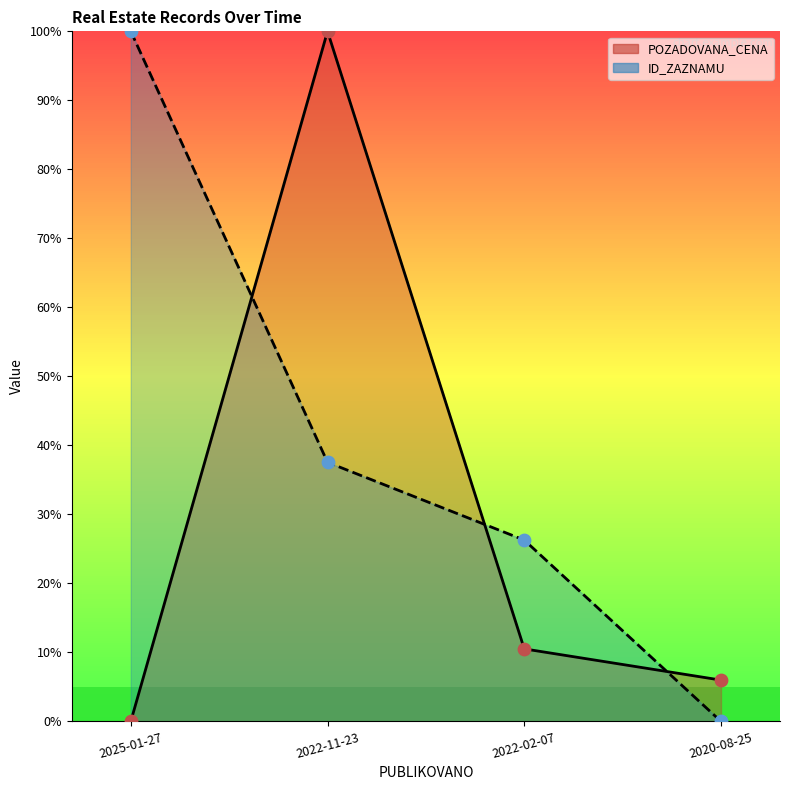

What are all the series names shown in the legend?

POZADOVANA_CENA, ID_ZAZNAMU